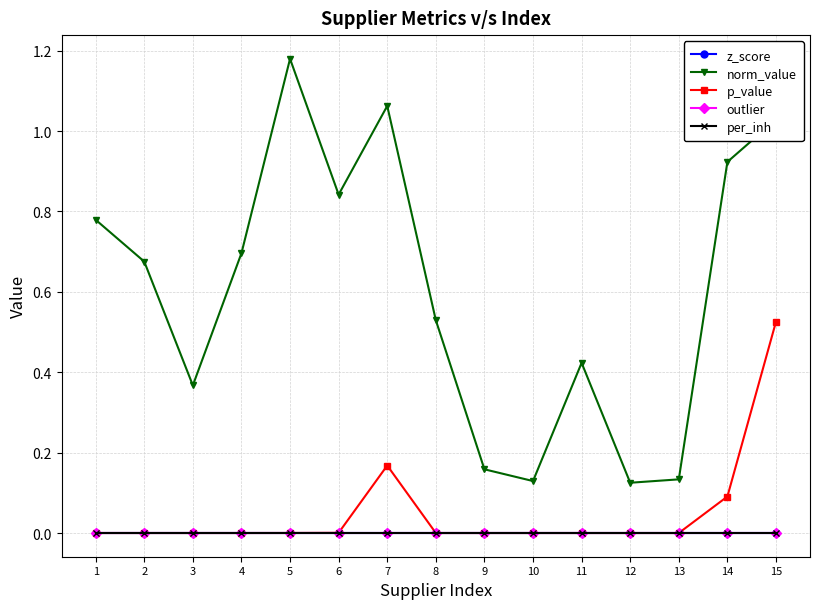

Is this an area chart (filled region under the line)?

No